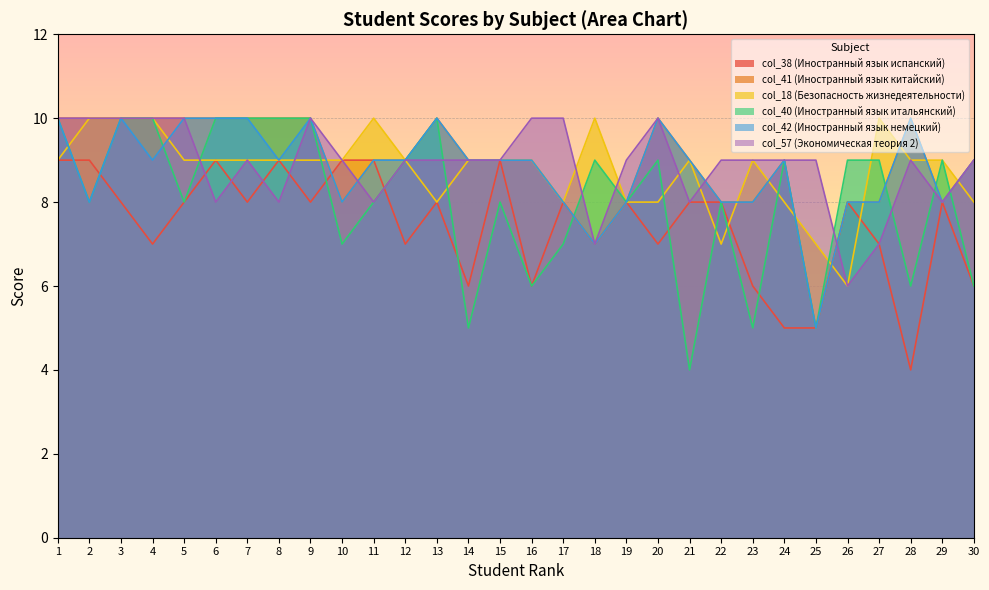

True or false: col_57 (Экономическая теория 2) has a value of 2 at 10.

False